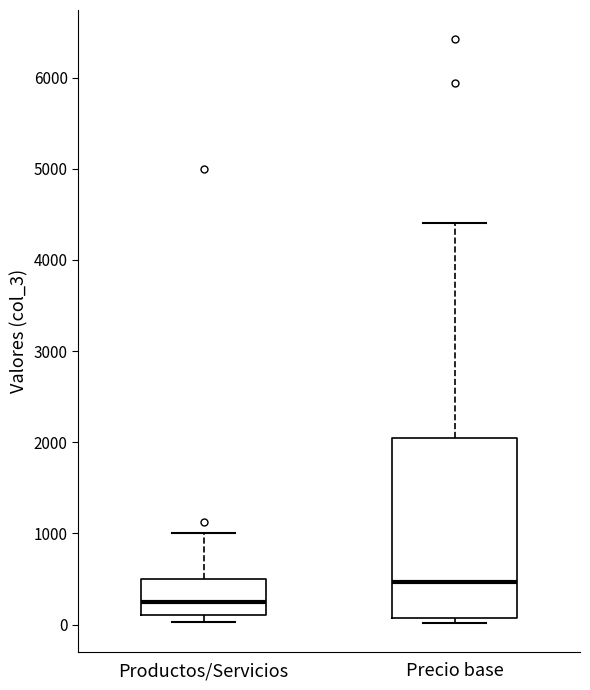

Reading left to right, read every box against the y-axis: the position of its median line, the range the box covers, and the ends of its whiskers. The values are not printed on the chart, so give them approximately, as read against the axis.

Productos/Servicios: median 300, box 100 to 500, whiskers 0 to 1000
Precio base: median 500, box 100 to 2100, whiskers 0 to 4400